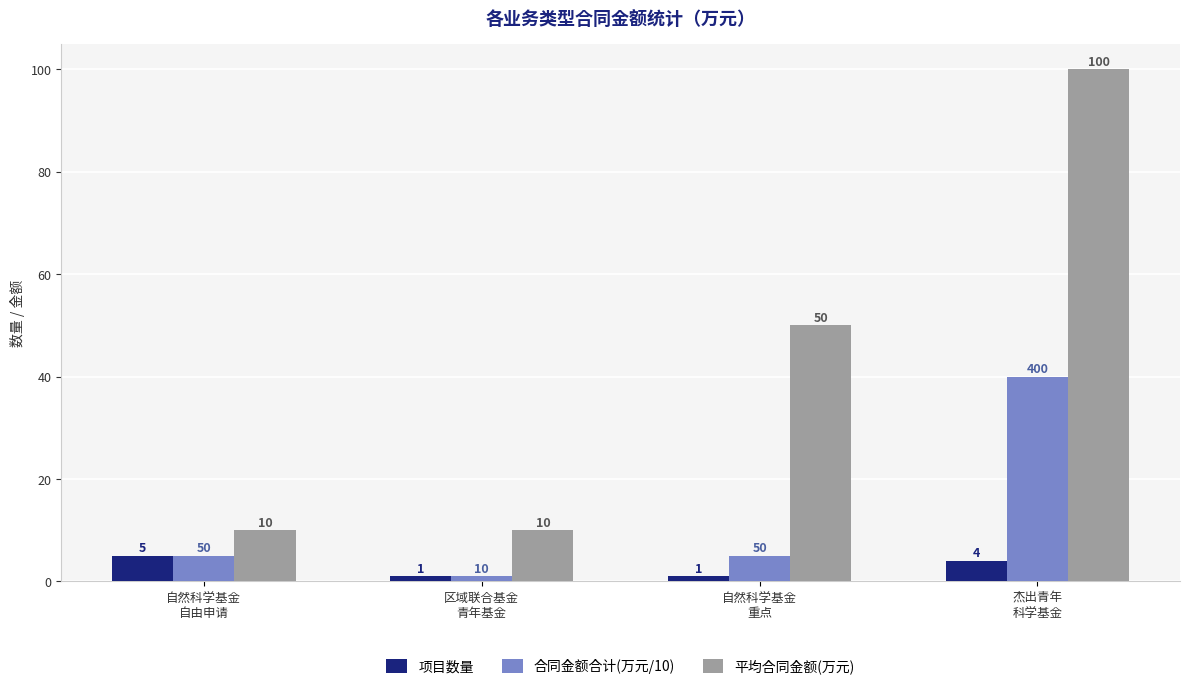

List the series in order of their overall mean, lowest first.

项目数量, 合同金额合计(万元/10), 平均合同金额(万元)